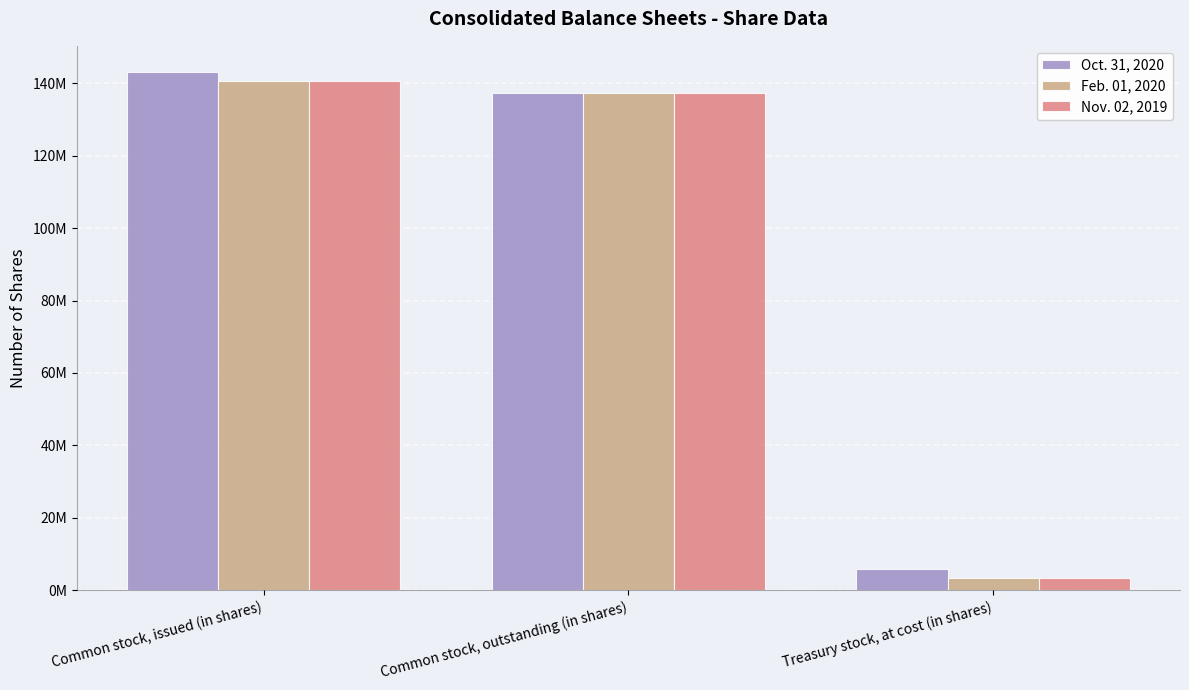

Between Common stock, issued (in shares) and Treasury stock, at cost (in shares), which series saw the biggest shift?

Feb. 01, 2020